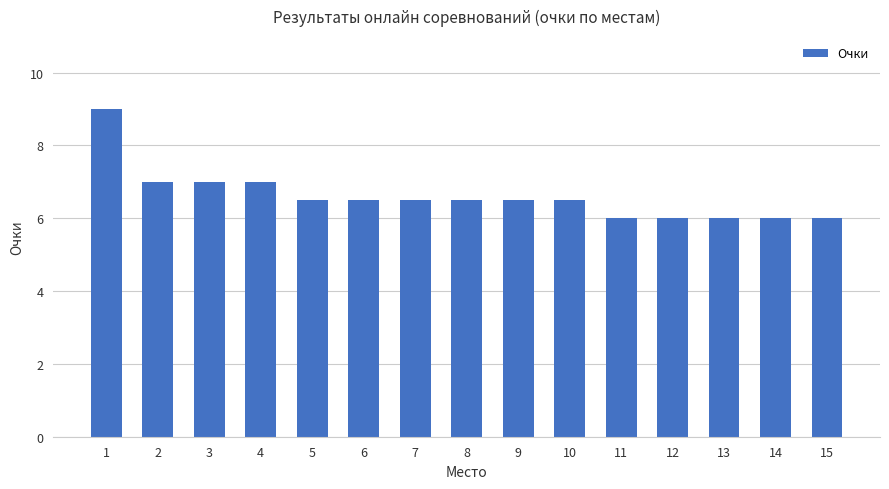

Approximately how many times larger is the value at 4 compared to 1?

0.8